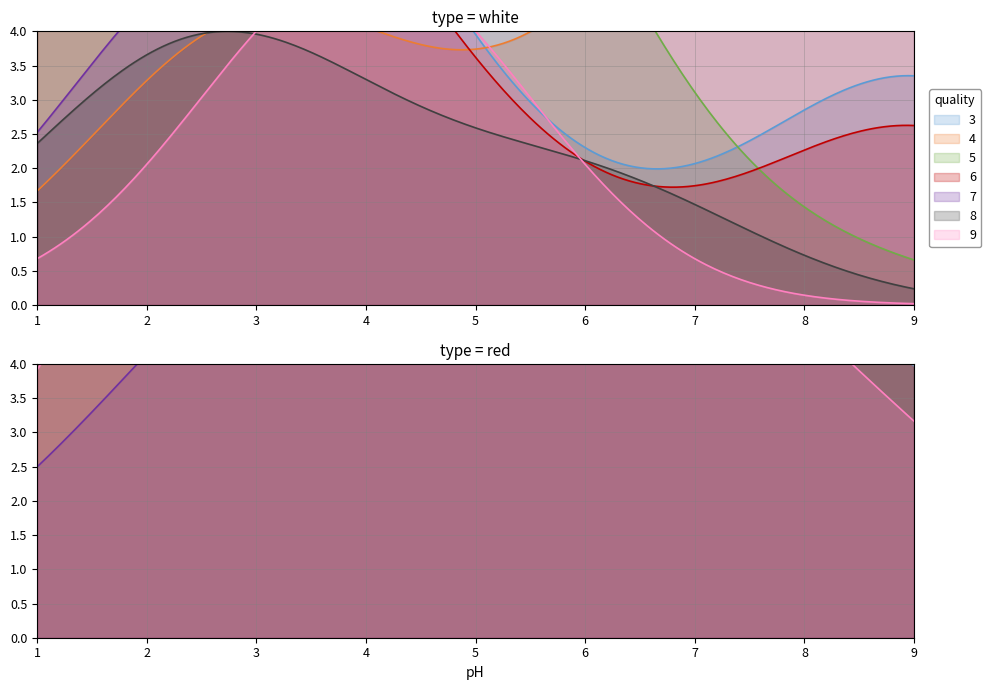

What is the difference between the highest and lowest values at 2?

7